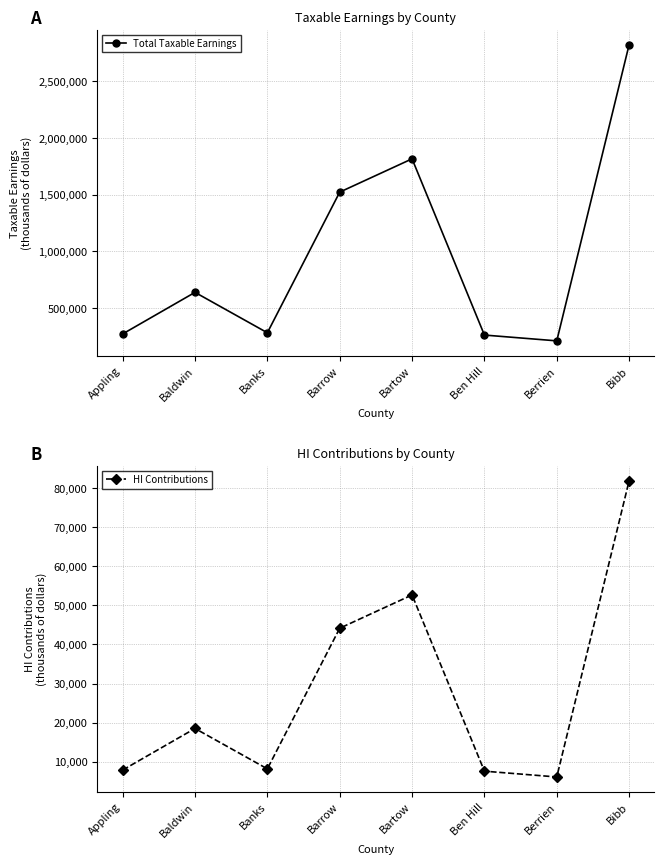

Rank the categories by Total Taxable Earnings value from highest to lowest.

Bibb, Bartow, Barrow, Baldwin, Banks, Appling, Ben Hill, Berrien